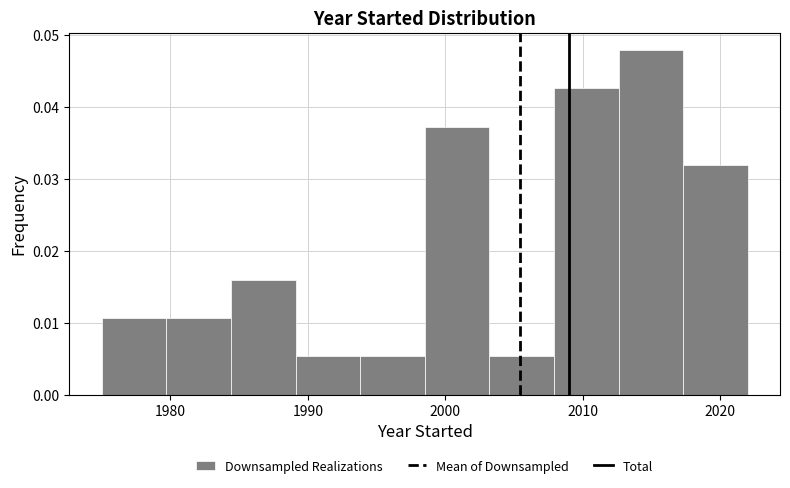

Reading left to right, list every bar in this chart as the range it spans on the x-axis followed by its height. Neither the bar edges nor the heights are printed on the chart, so give them approximately, as read against the axes.

1975.0 to 1979.7: 0.011
1979.7 to 1984.4: 0.011
1984.4 to 1989.1: 0.016
1989.1 to 1993.8: 0.005
1993.8 to 1998.5: 0.005
1998.5 to 2003.2: 0.037
2003.2 to 2007.9: 0.005
2007.9 to 2012.6: 0.043
2012.6 to 2017.3: 0.048
2017.3 to 2022.0: 0.032